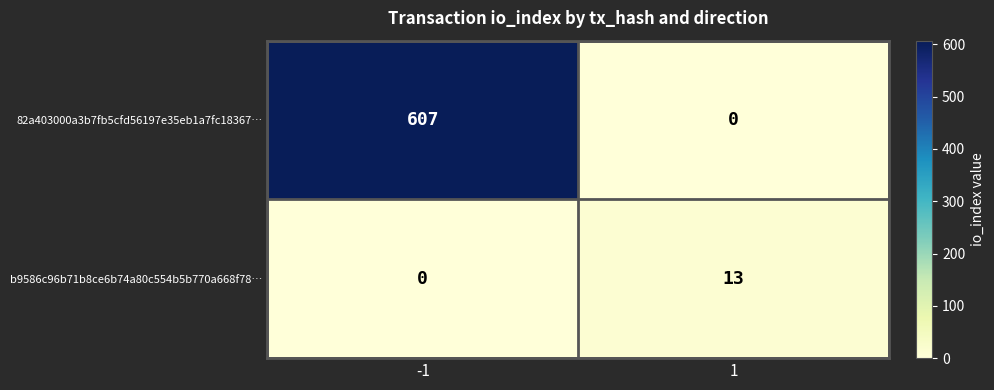

Reading left to right, extract all data points from this chart.

82a403000a3b7fb5cfd56197e35eb1a7fc18367…: 607	0
b9586c96b71b8ce6b74a80c554b5b770a668f78…: 0	13